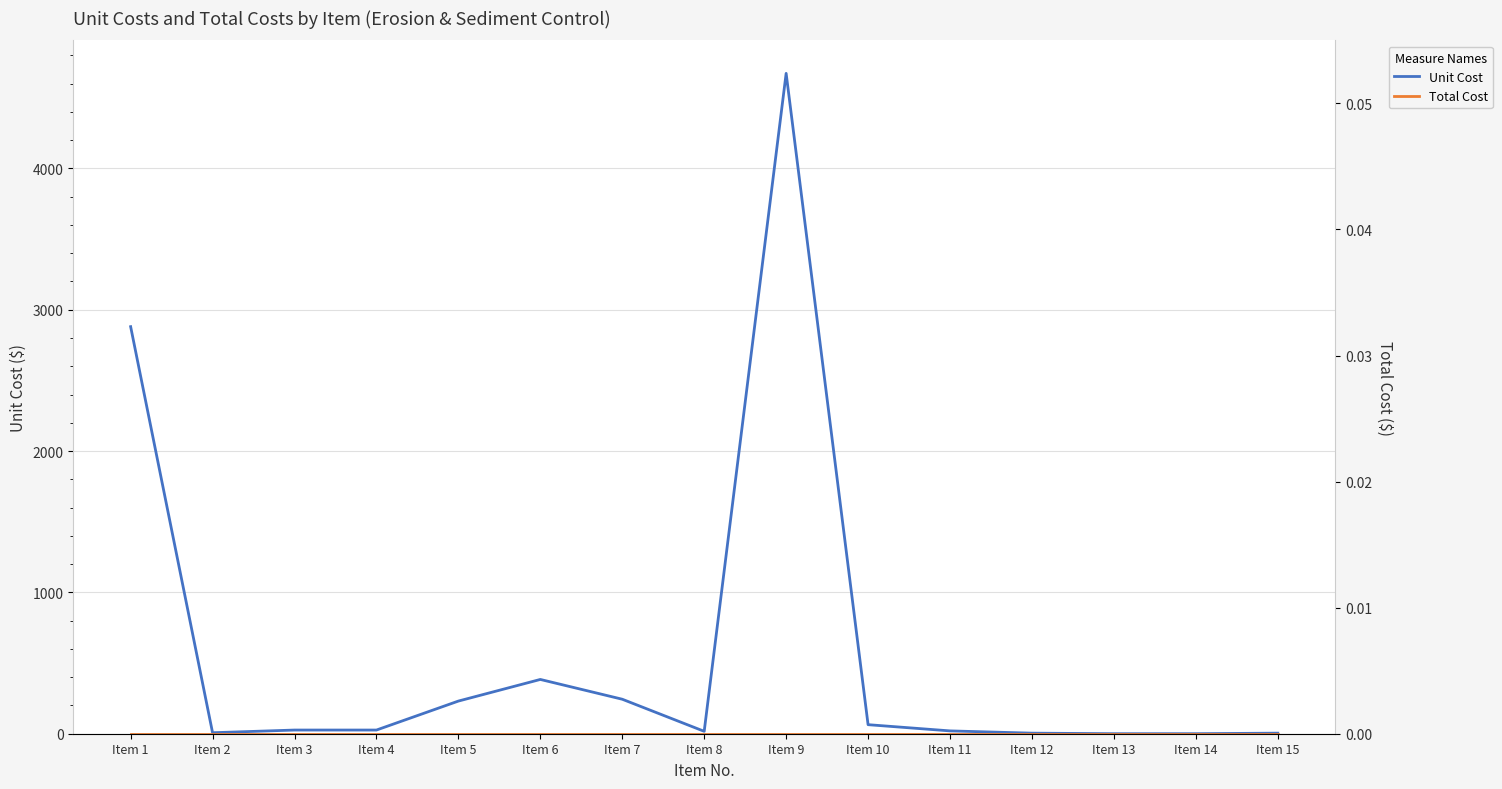

The value of Unit Cost at Item 5 is 303.5. True or false?

False